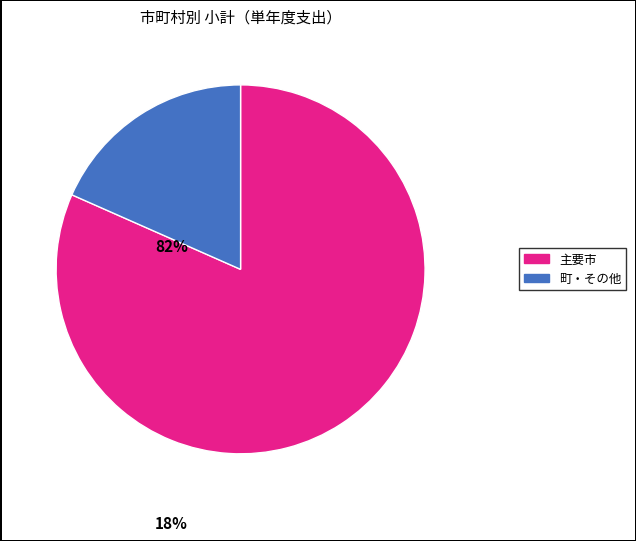

Is there any slice that represents more than half of the pie?

Yes